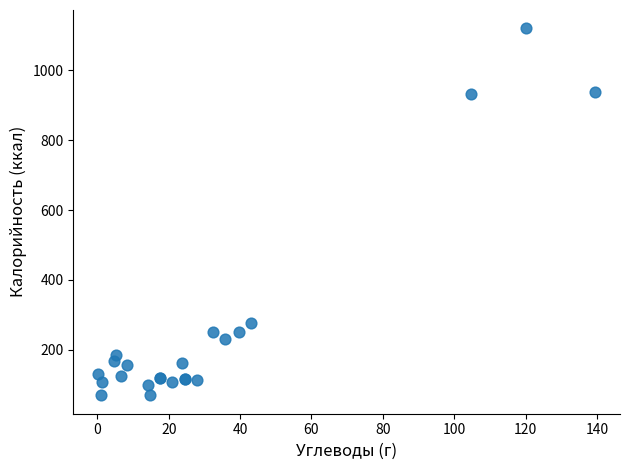

What Y value in the scatter plot is closest to 594?

276.5